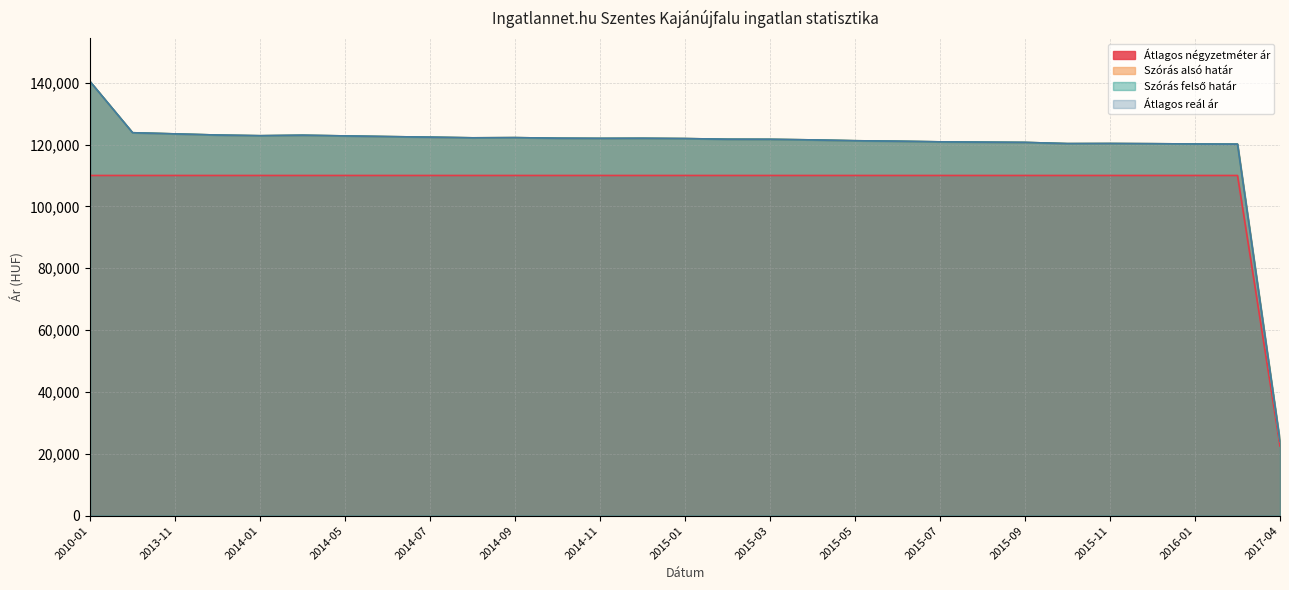

True or false: Szórás felső határ has more than 2 interior local peaks.

True